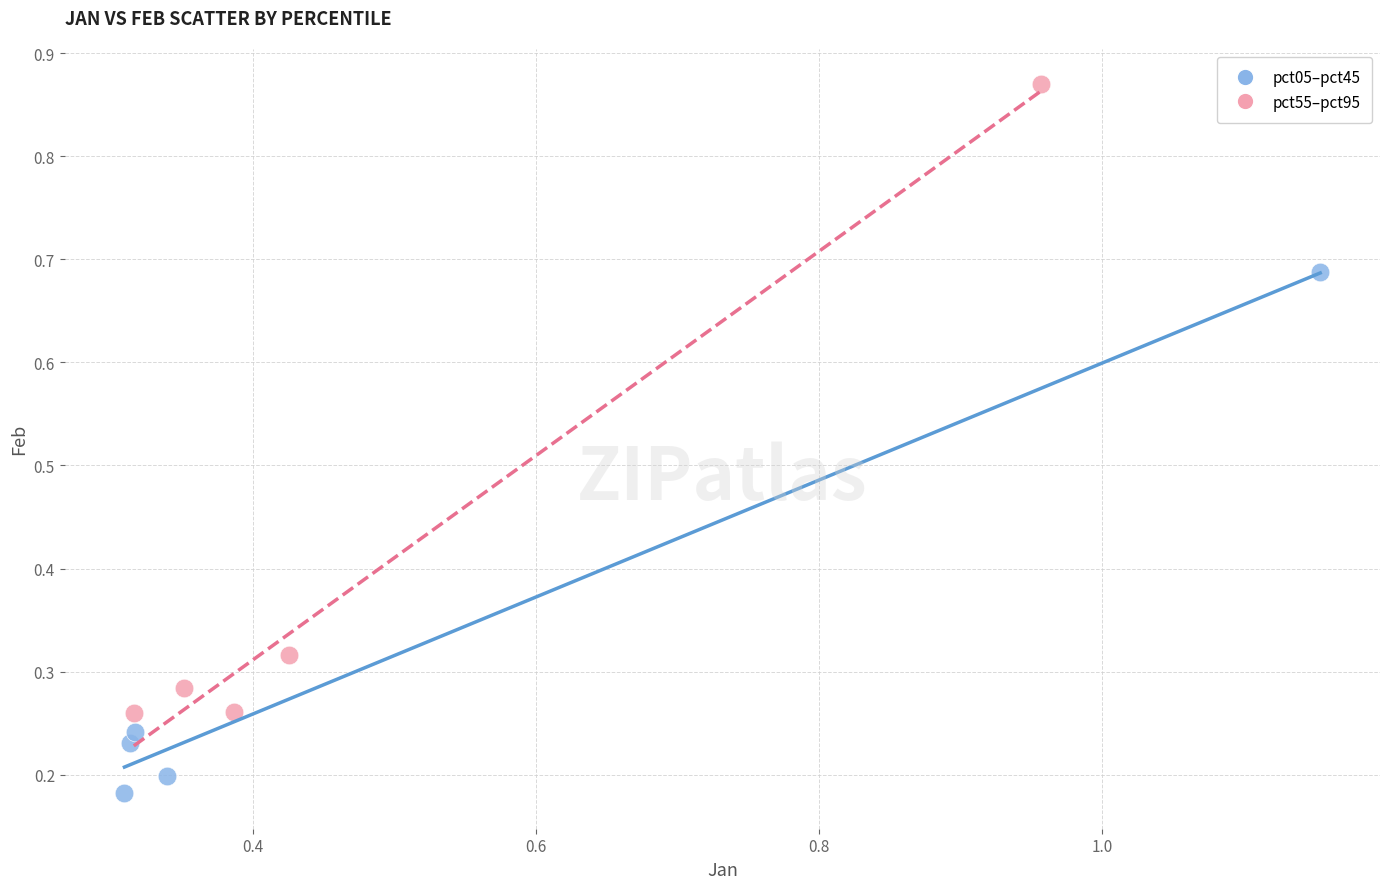

Which series contains the lowest Y value?

pct05–pct45